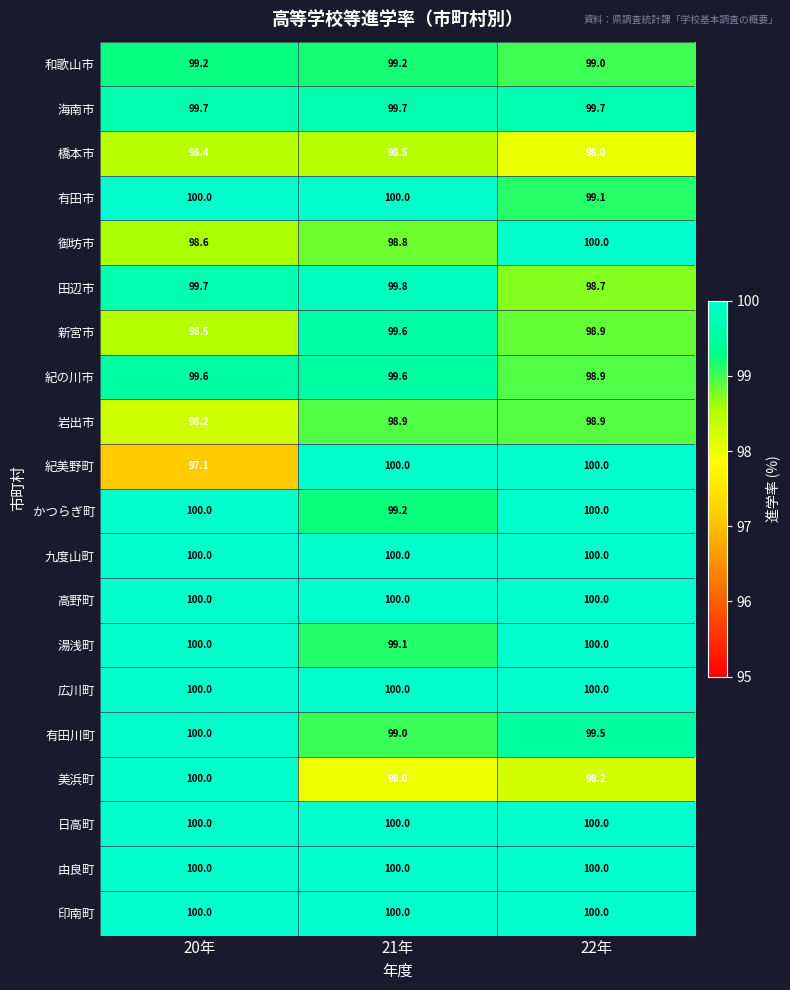

The value of 日高町 at 22年 is 100.0. True or false?

True